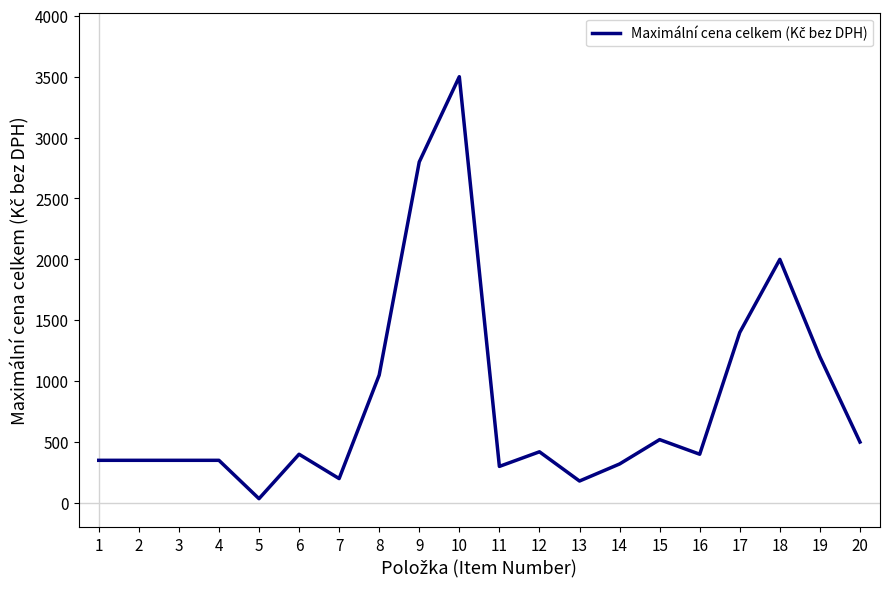

How many values are below 400?

9